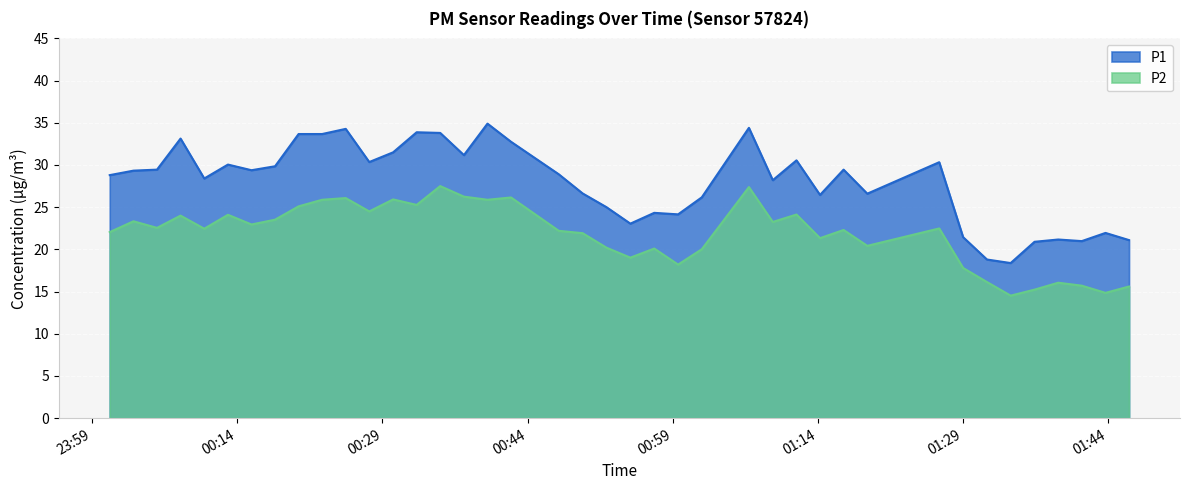

Between 2023-04-03T00:22:46 and 2023-04-03T00:32:32, which series saw the biggest shift?

P2